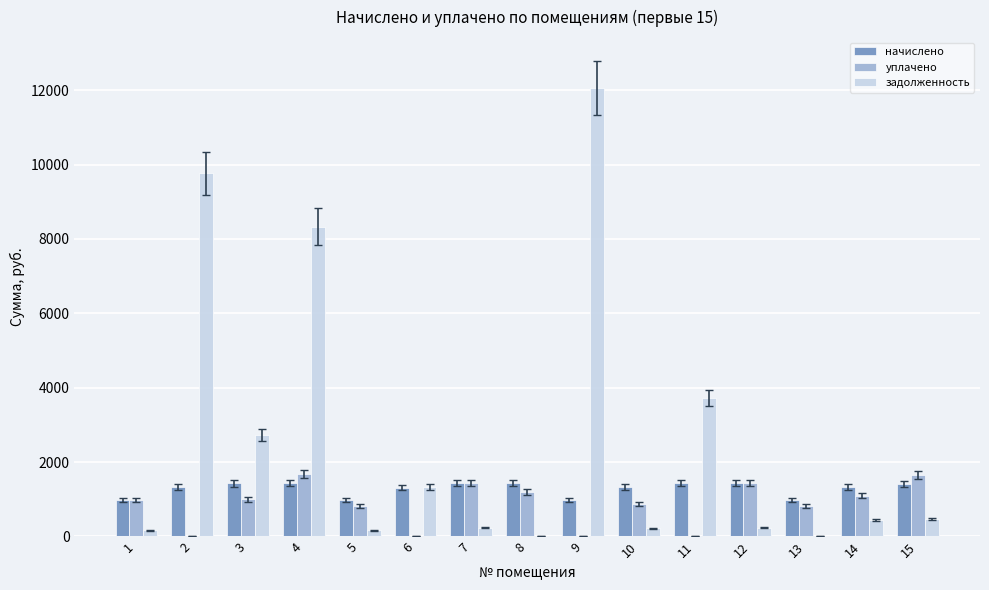

The value of начислено at 7 is 1440.5. True or false?

True